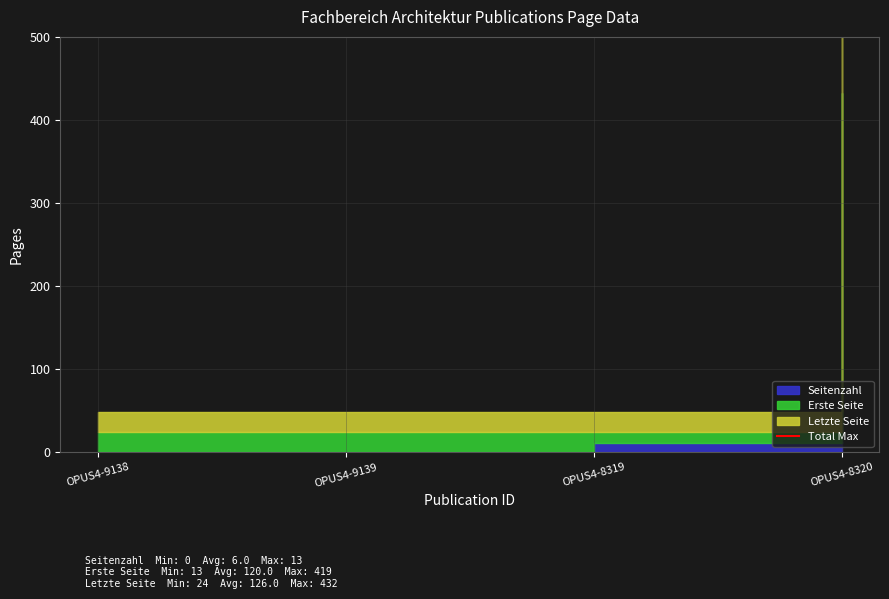

How many values in the Letzte Seite series exceed 24?

1